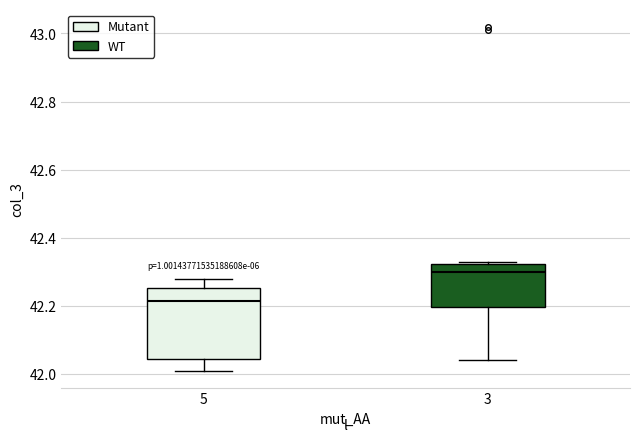

Reading left to right, read every box against the y-axis: the position of its median line, the range the box covers, and the ends of its whiskers. The values are not printed on the chart, so give them approximately, as read against the axis.

5: median 42.22, box 42.04 to 42.26, whiskers 42.02 to 42.28
3: median 42.30, box 42.20 to 42.32, whiskers 42.04 to 42.34